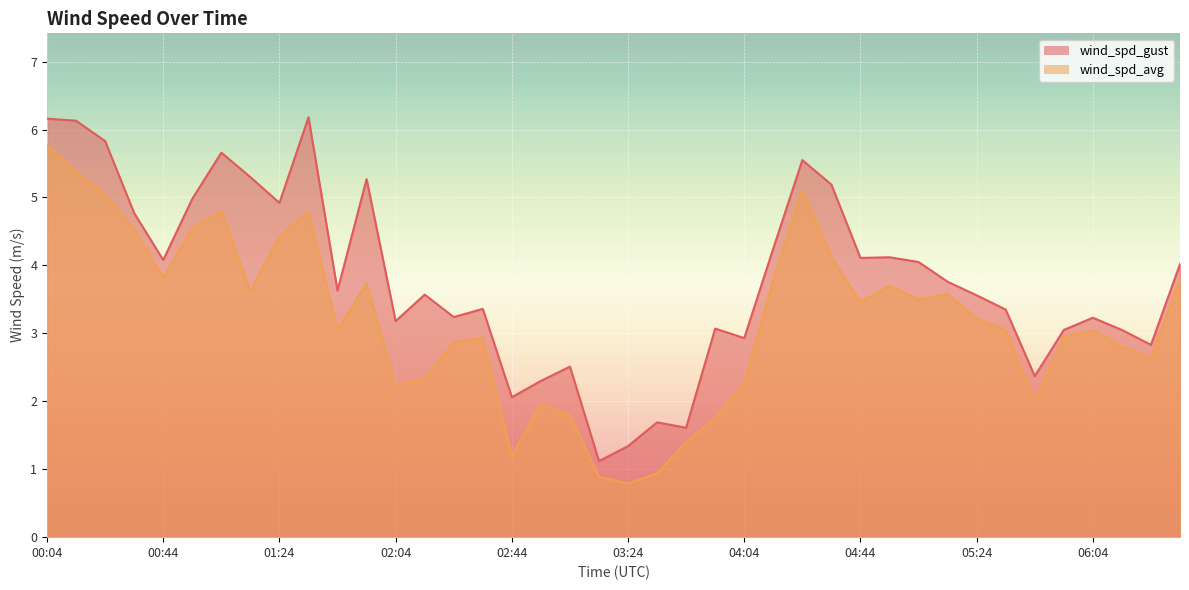

What is the difference between the maximum and second lowest values in the wind_spd_gust series?

4.8